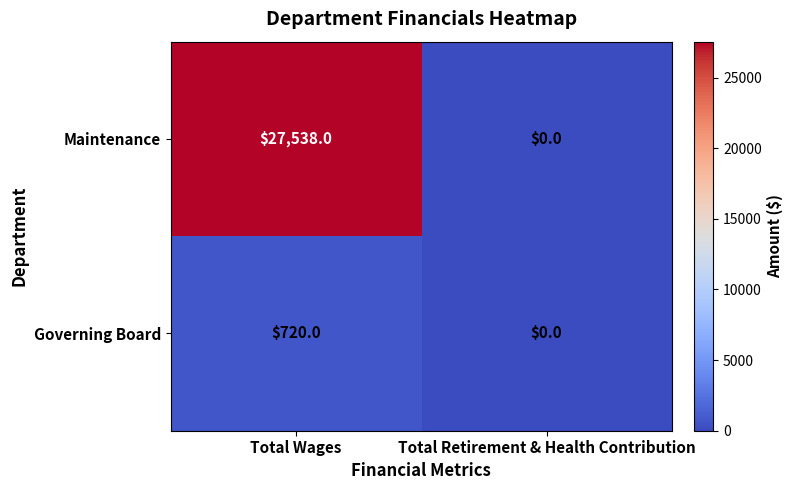

What is the difference between the maximum and minimum values in the Governing Board series?

720